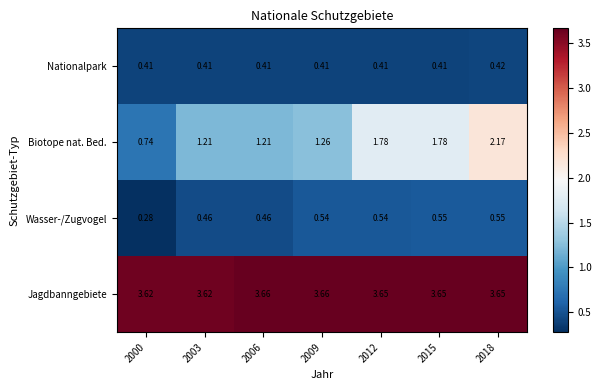

Rank the series at 2009 from lowest to highest value.

Nationalpark, Wasser-/Zugvogel, Biotope nat. Bed., Jagdbanngebiete